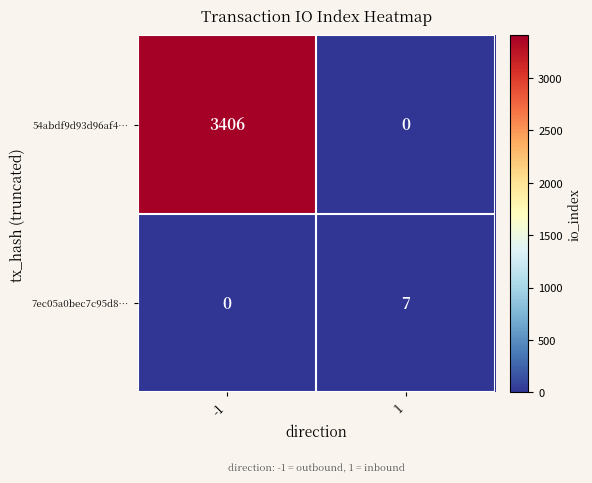

Reading right to left, list all the values displayed in this chart.

54abdf9d93d96af4…: 1=0	-1=3406
7ec05a0bec7c95d8…: 1=7	-1=0